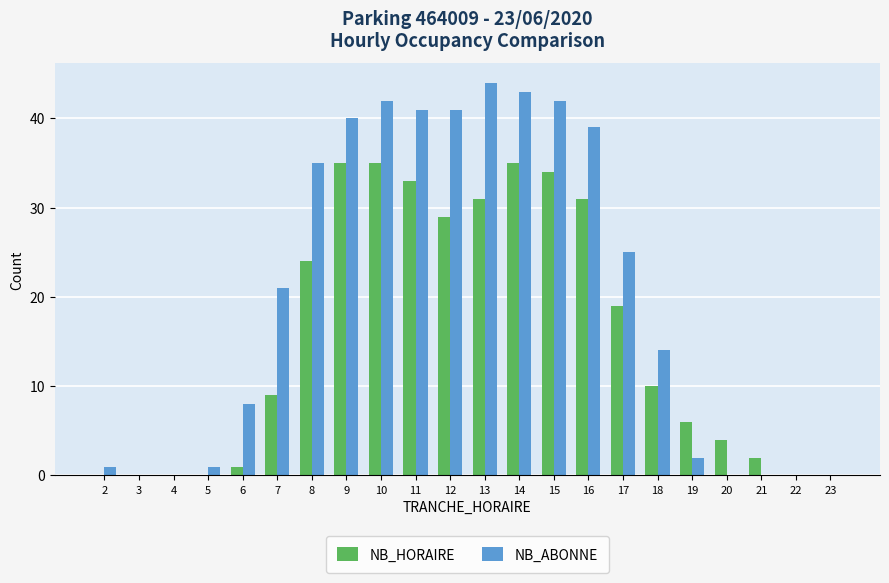

At which category is the sum across all series the highest?

14